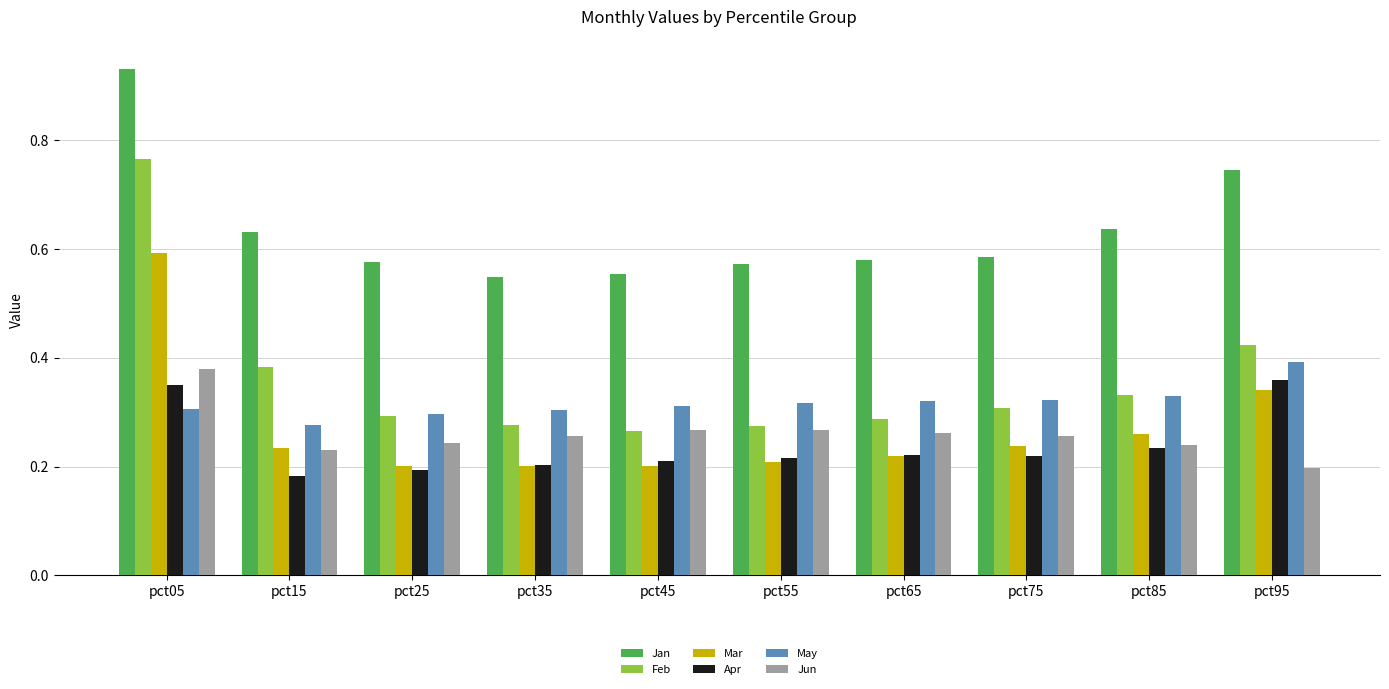

What is the difference between the second highest and minimum values in the May series?

0.1